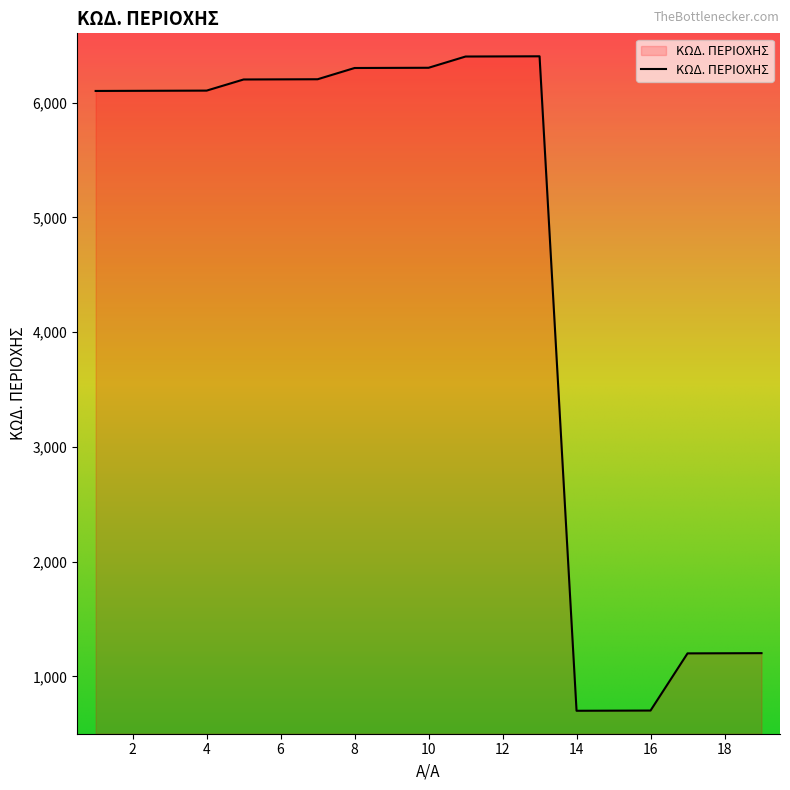

What is the difference between the maximum and minimum values?

5702